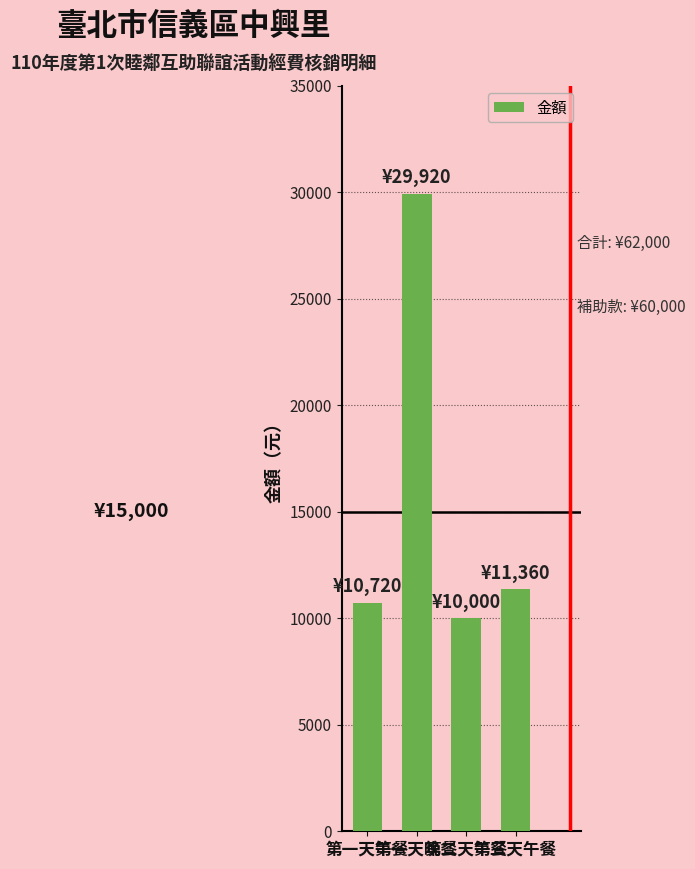

Is it true that the value at 第二天午餐 is 10000?

True